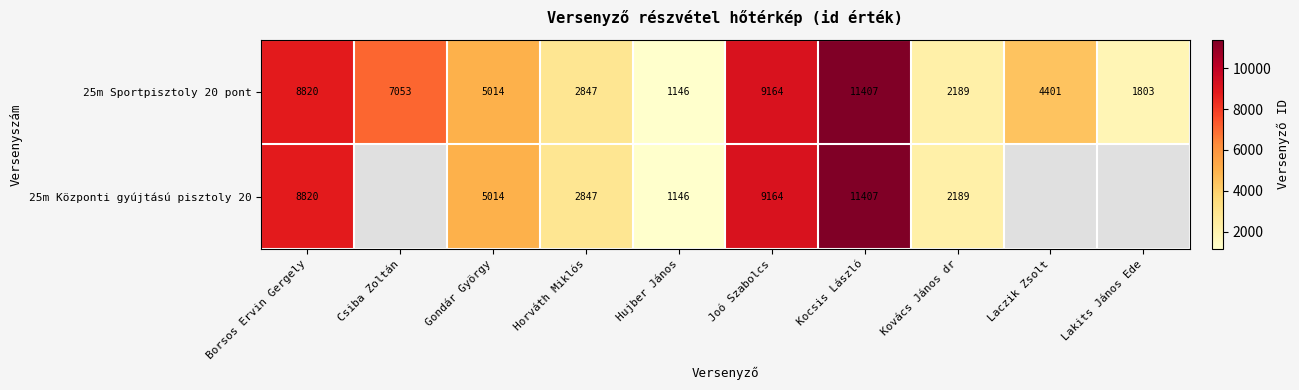

What is the total value across all series at Kocsis László?

22814